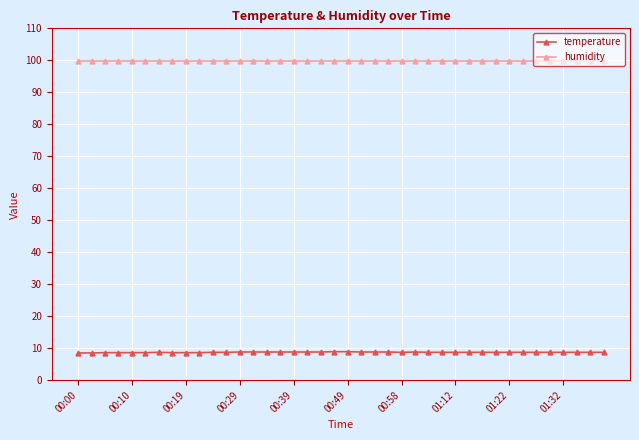

What is the greatest value displayed?

99.9